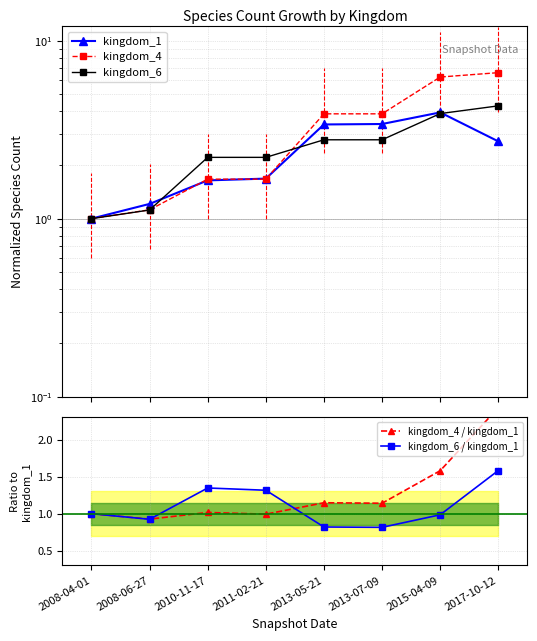

Reading right to left, what are all the values shown in this chart?

kingdom_1: 2017-10-12=2.7	2015-04-09=4.0	2013-07-09=3.4	2013-05-21=3.4	2011-02-21=1.7	2010-11-17=1.6	2008-06-27=1.2	2008-04-01=1.0
kingdom_4: 2017-10-12=6.6	2015-04-09=6.2	2013-07-09=3.9	2013-05-21=3.9	2011-02-21=1.7	2010-11-17=1.7	2008-06-27=1.1	2008-04-01=1.0
kingdom_6: 2017-10-12=4.3	2015-04-09=3.9	2013-07-09=2.8	2013-05-21=2.8	2011-02-21=2.2	2010-11-17=2.2	2008-06-27=1.1	2008-04-01=1.0
kingdom_4 / kingdom_1: 2017-10-12=2.4	2015-04-09=1.6	2013-07-09=1.1	2013-05-21=1.1	2011-02-21=1.0	2010-11-17=1.0	2008-06-27=0.9	2008-04-01=1.0
kingdom_6 / kingdom_1: 2017-10-12=1.6	2015-04-09=1.0	2013-07-09=0.8	2013-05-21=0.8	2011-02-21=1.3	2010-11-17=1.3	2008-06-27=0.9	2008-04-01=1.0